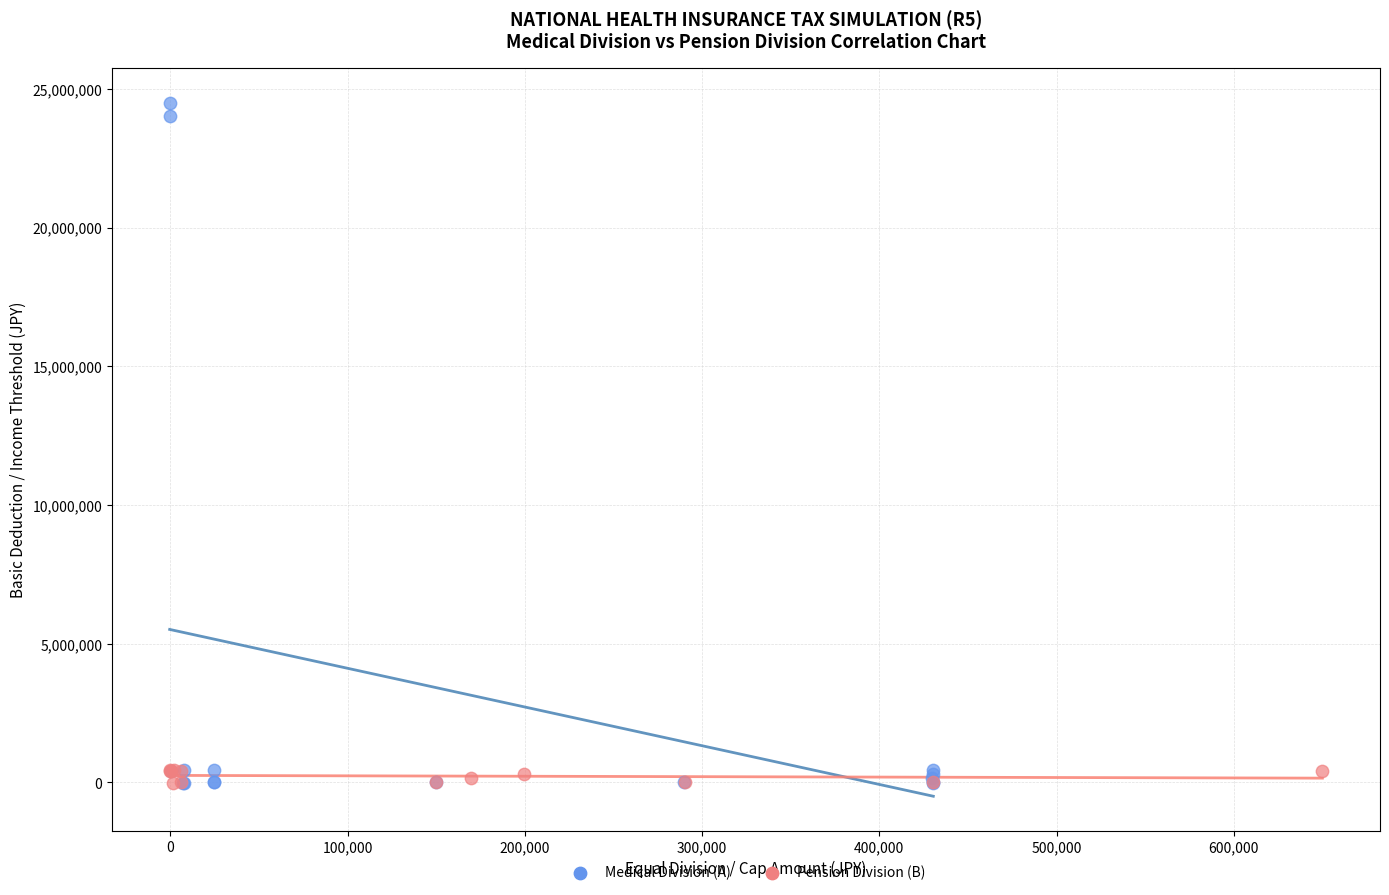

Which series has the widest spread of Y values?

Medical Division (A)